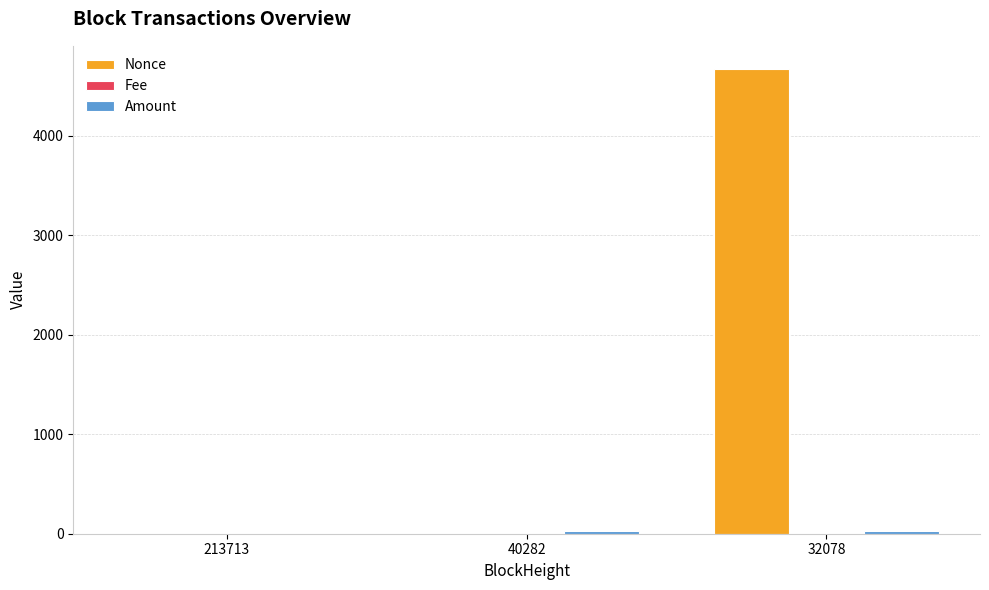

What is the maximum value shown in the chart?

4668.0